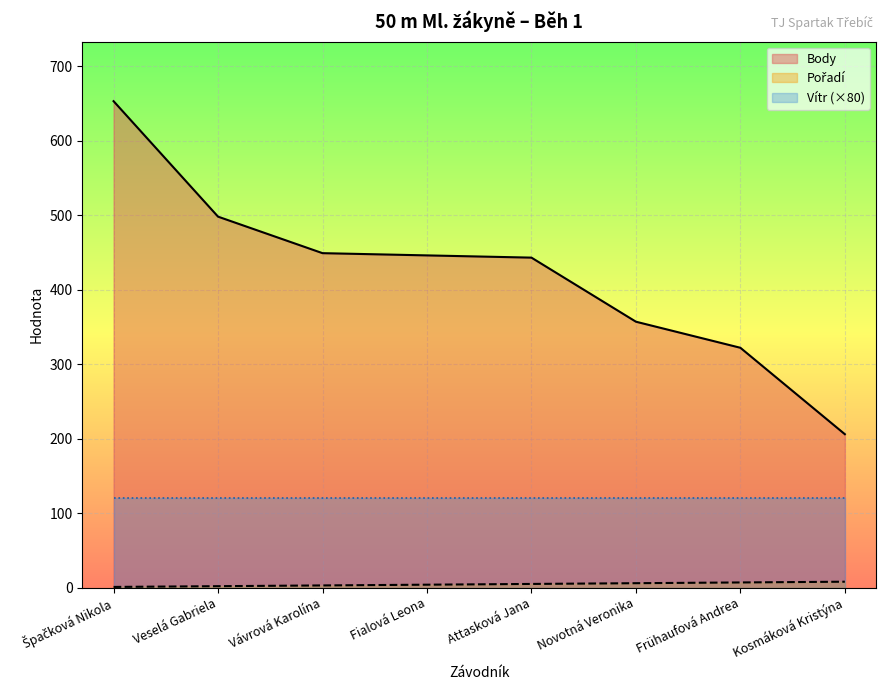

What is the minimum value shown in the chart?

1